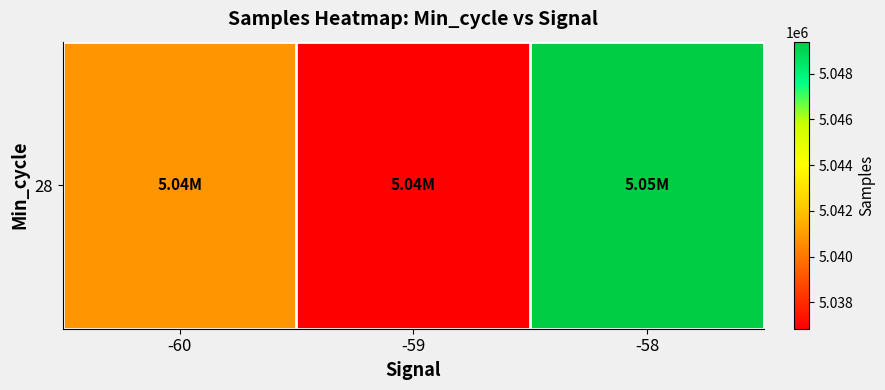

Between -58 and -59, which is larger?

-58